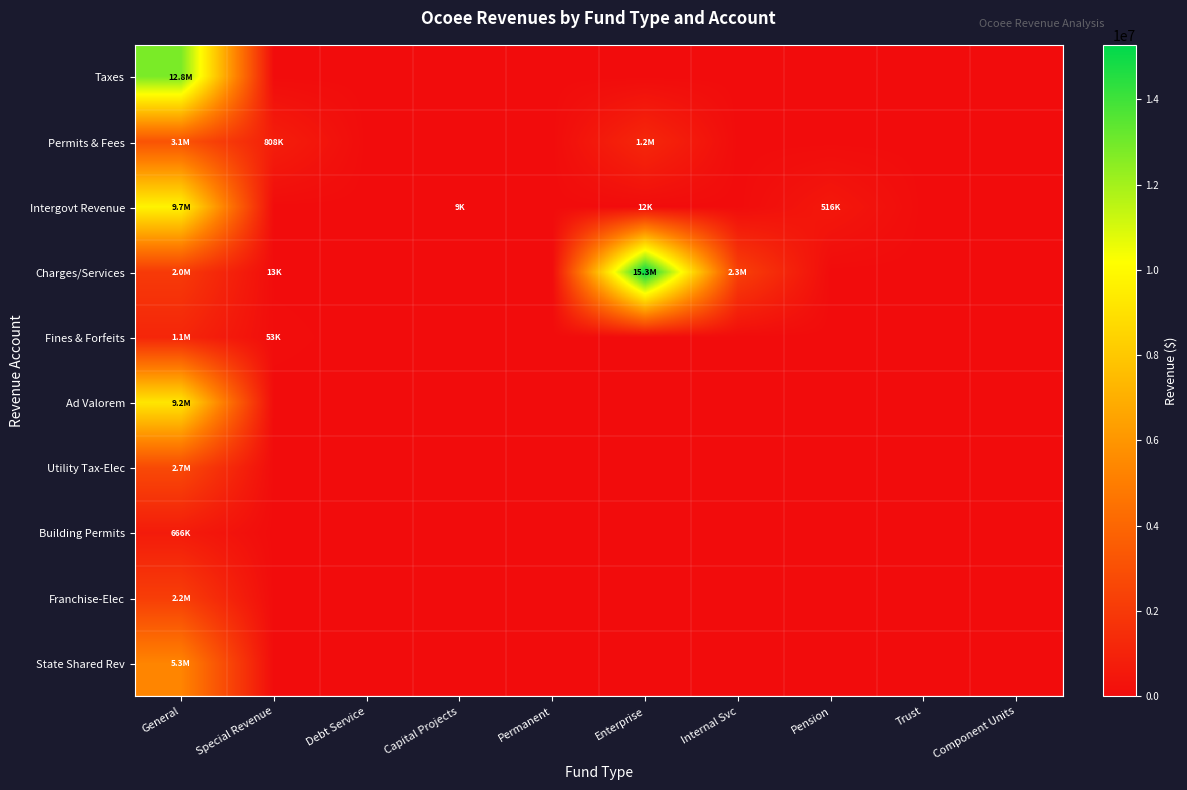

Which has a higher value, Permanent or General?

General